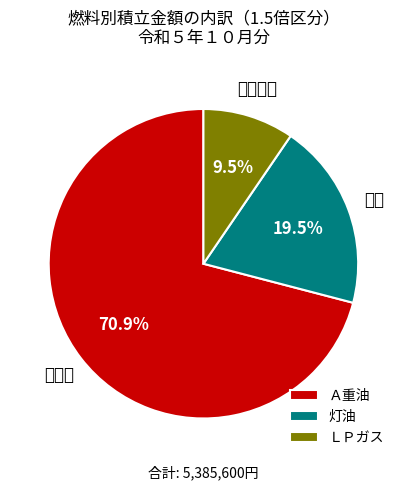

How much of the chart is everything except ＬＰガス?

90.5%